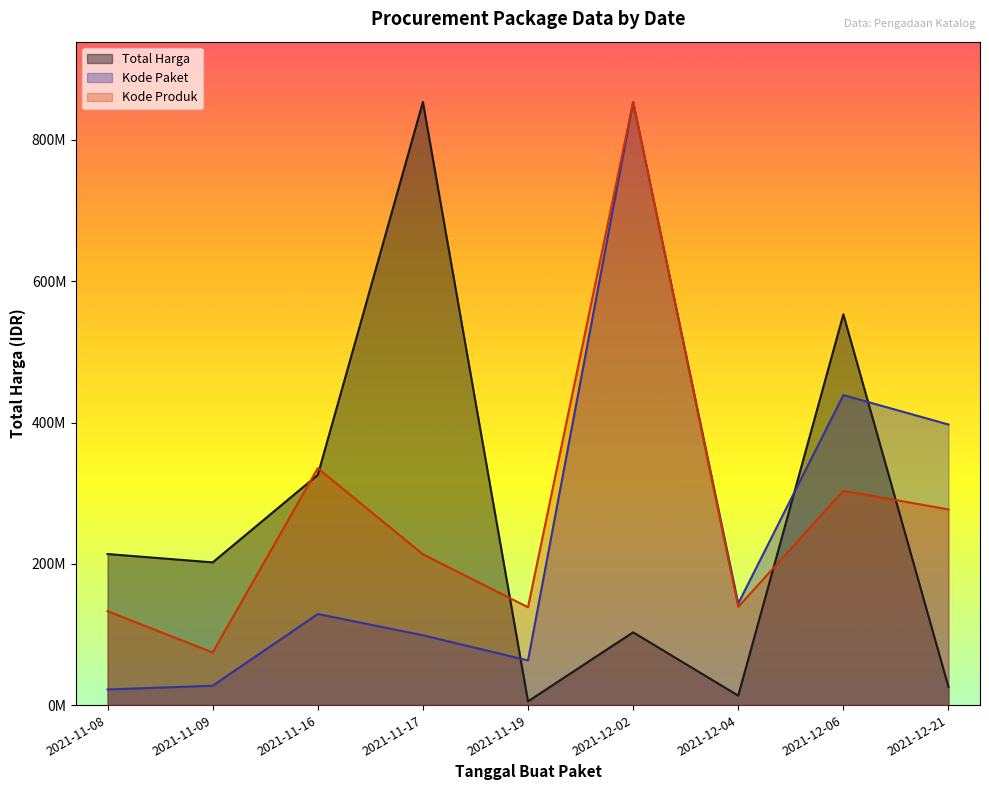

How many data points in Kode Produk are above 213460602?

5